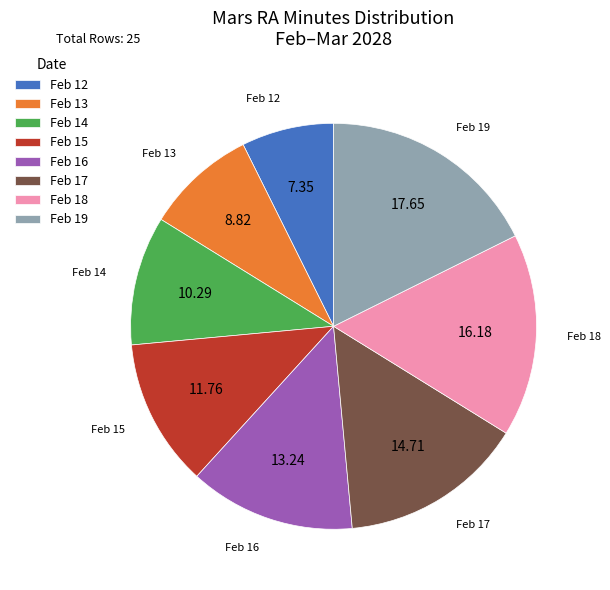

Is there a majority slice in this chart?

No